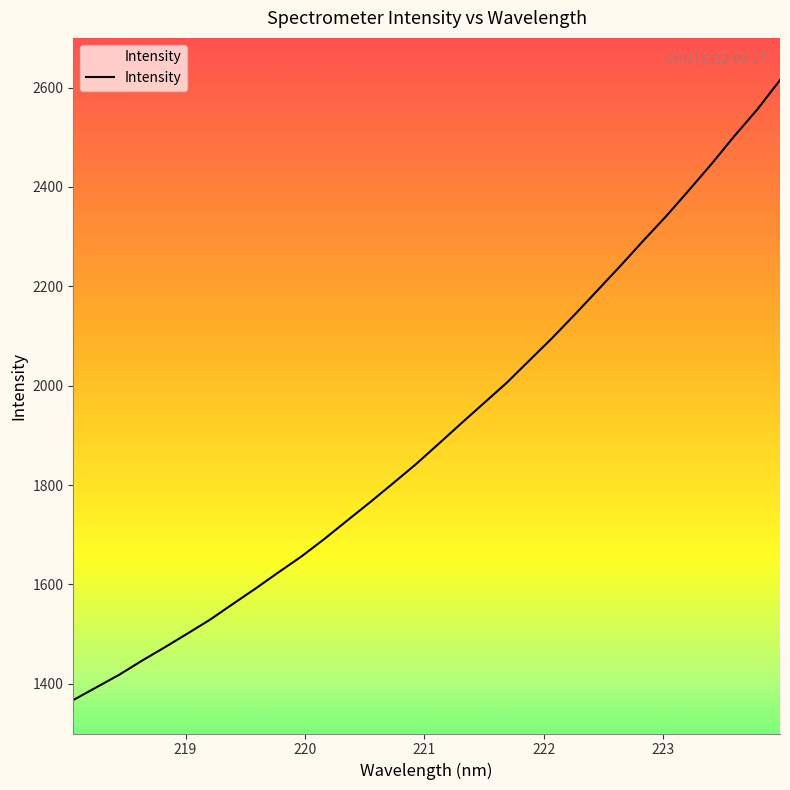

What is the minimum value shown in the chart?

1367.3